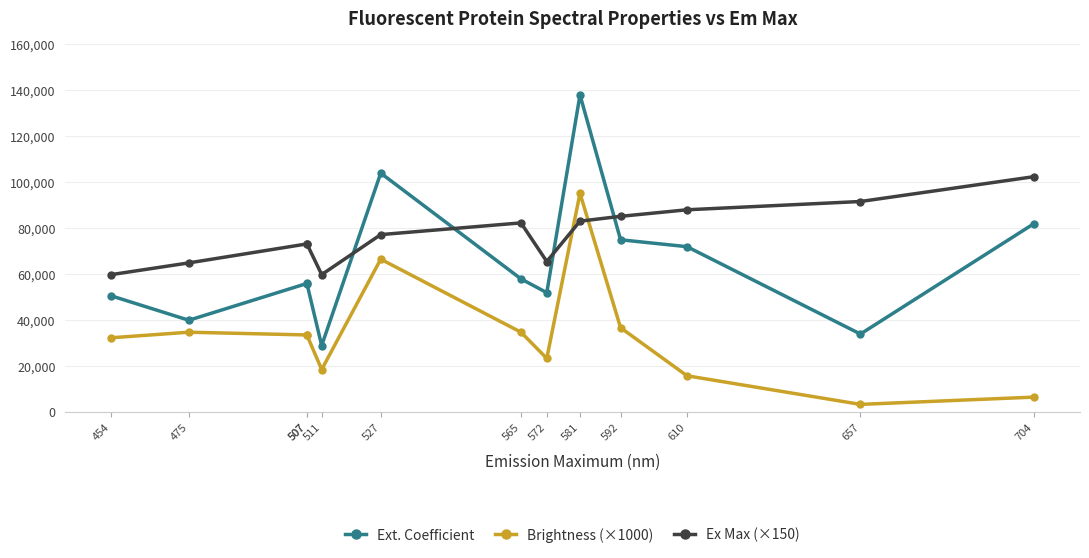

How many data points in Ext. Coefficient are above 56000?

6